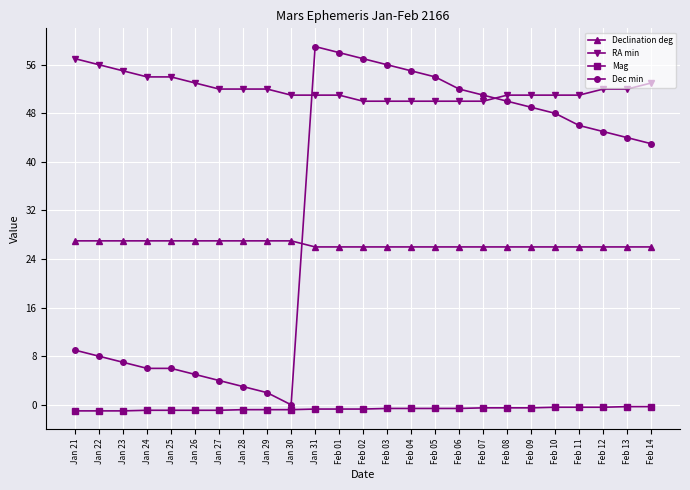

What is the label of the 12th point from the left?

Feb 01